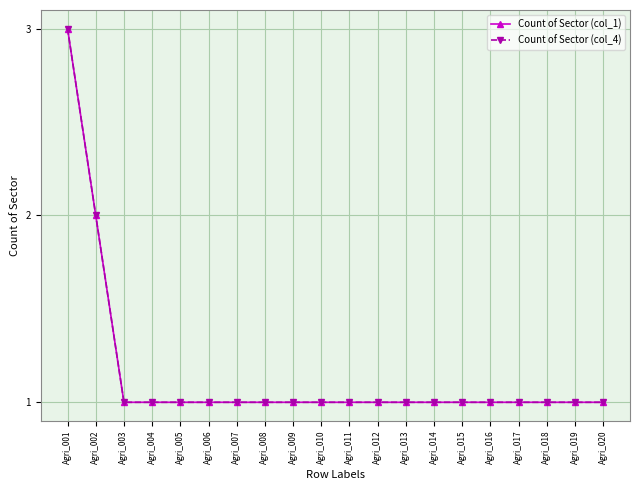

Reading left to right, list all the values displayed in this chart.

Count of Sector (col_1): 3	2	1	1	1	1	1	1	1	1	1	1	1	1	1	1	1	1	1	1
Count of Sector (col_4): 3	2	1	1	1	1	1	1	1	1	1	1	1	1	1	1	1	1	1	1